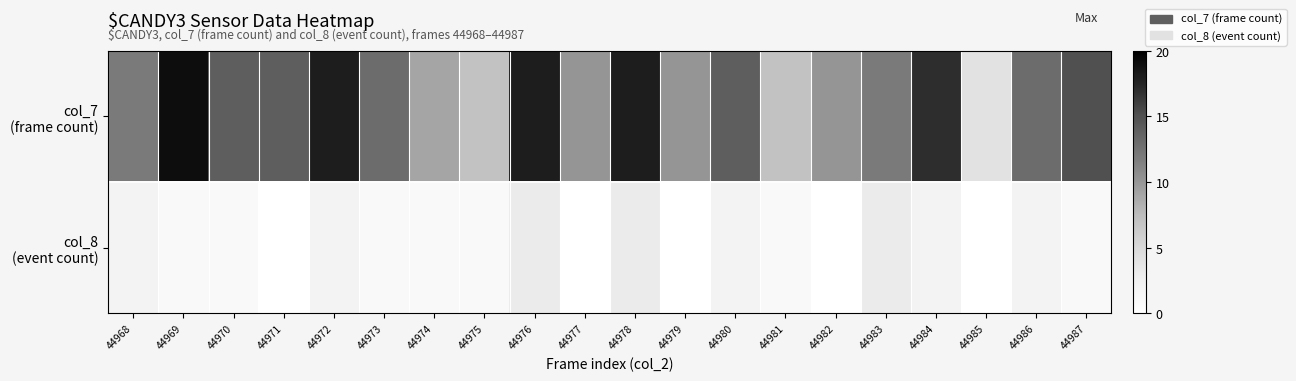

Rank the series by their average value, from highest to lowest.

col_7 (frame count), col_8 (event count)